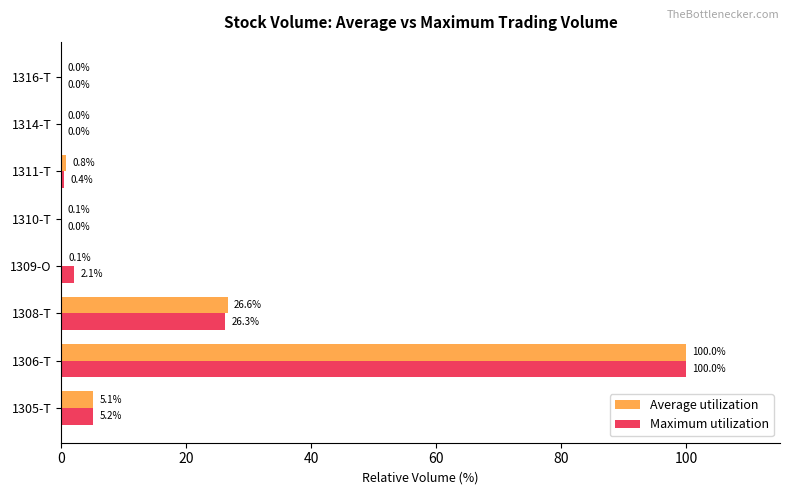

Which category has the highest value in the Maximum utilization series?

1306-T